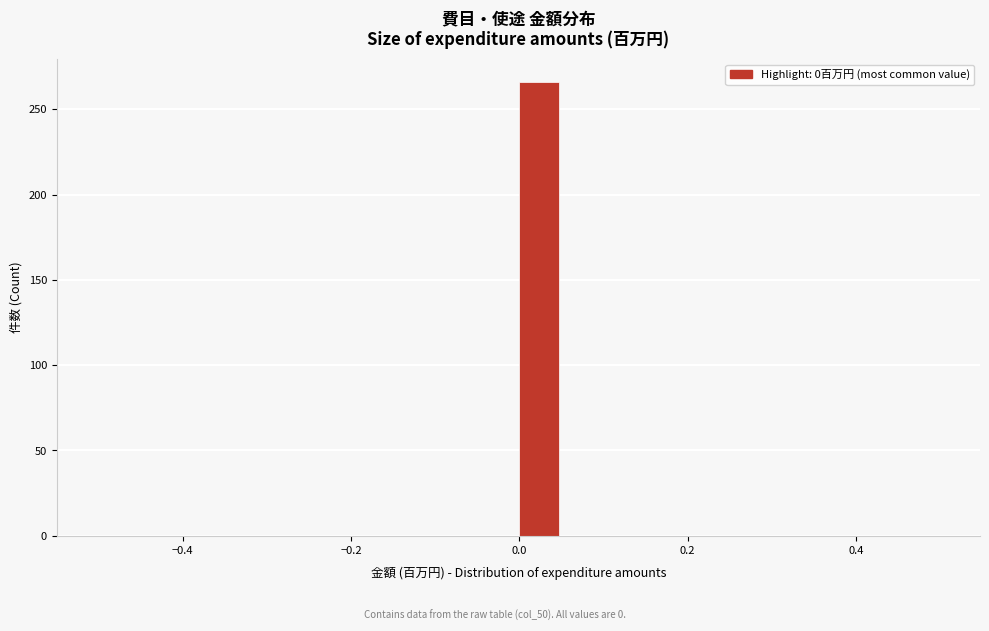

Around what value on the x-axis is the tallest bar? Give the approximate position of its centre, as read against the axis.

0.02